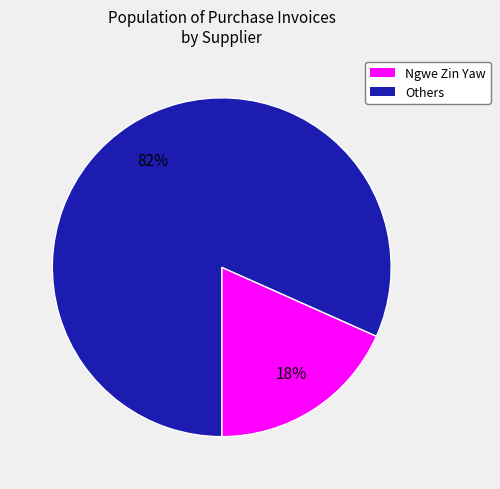

Which slice is the largest?

Others